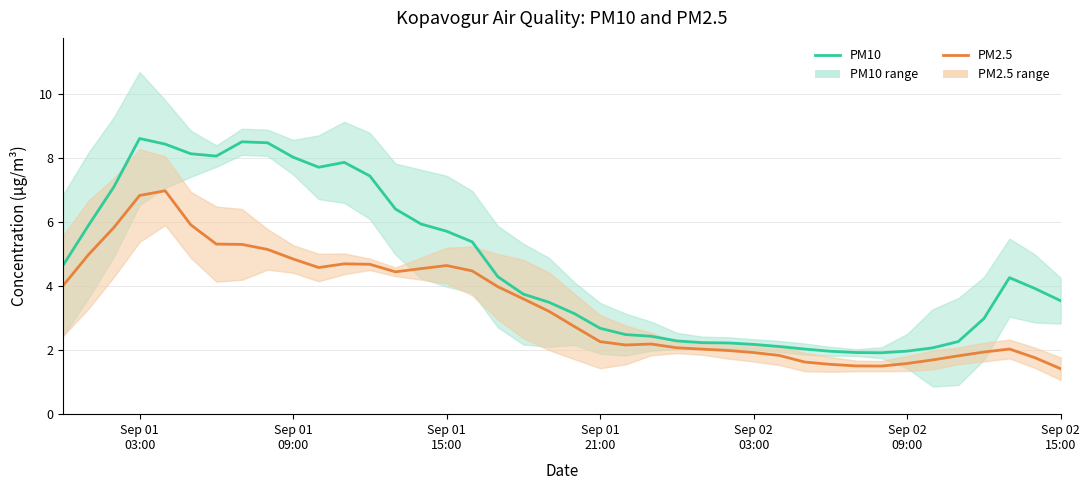

Does the chart display data point markers on the line(s)?

No